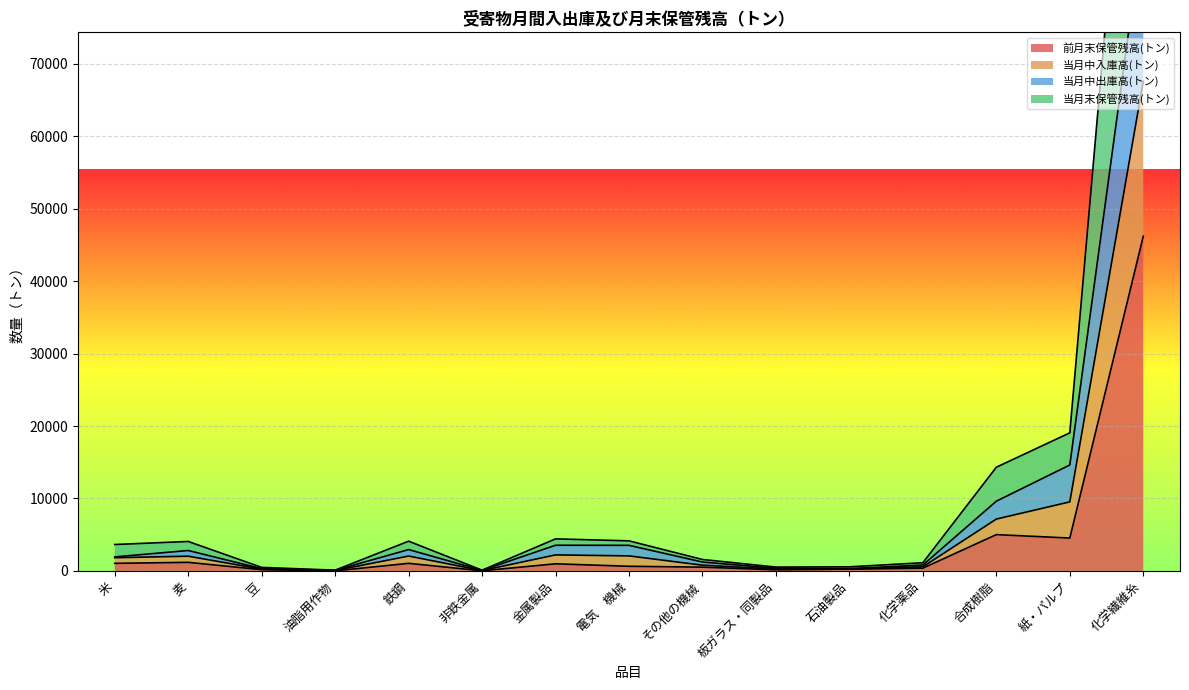

Which series has the largest range (max minus min)?

当月末保管残高(トン)